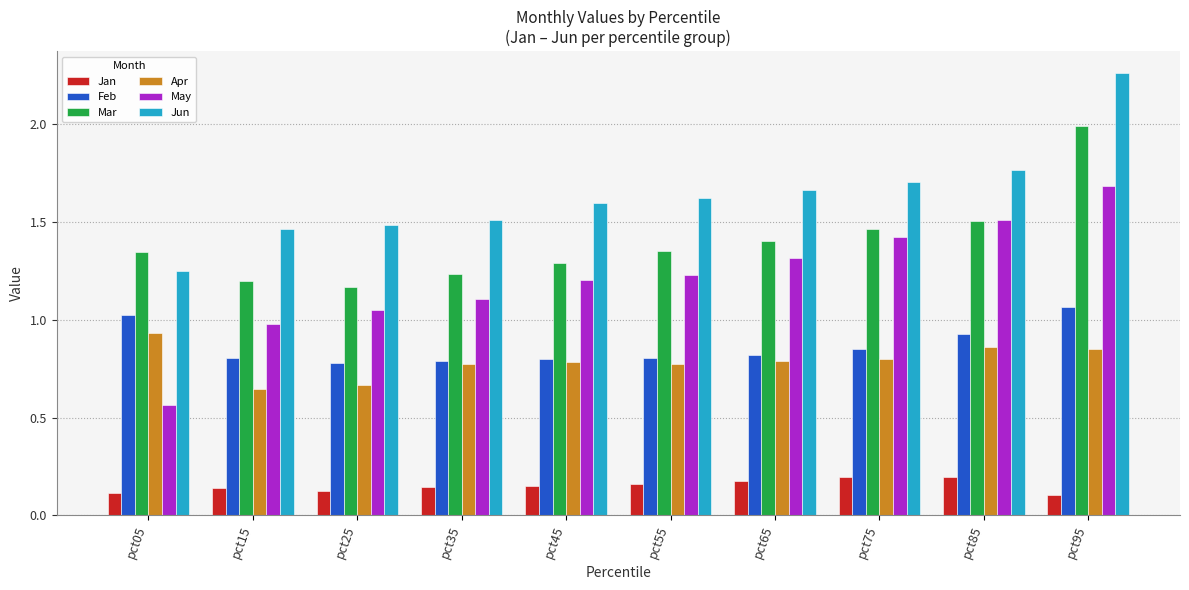

What are all the series names shown in the legend?

Jan, Feb, Mar, Apr, May, Jun